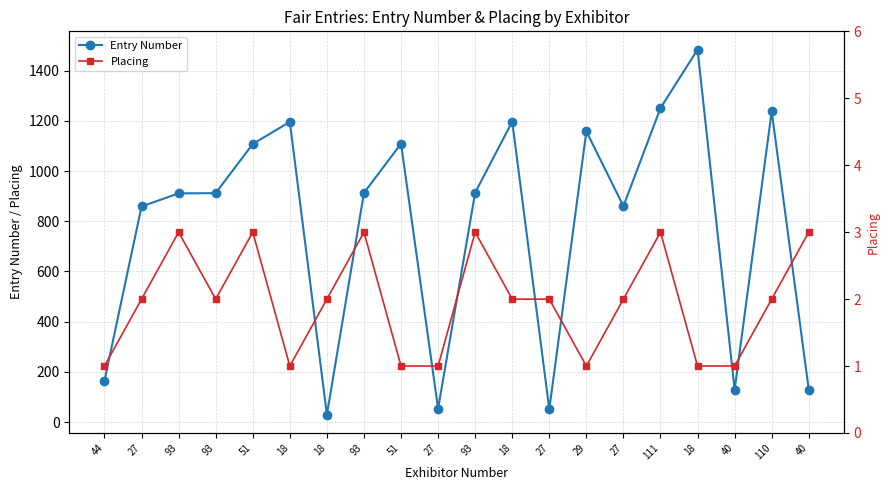

Which category has the lowest value across all series?

44